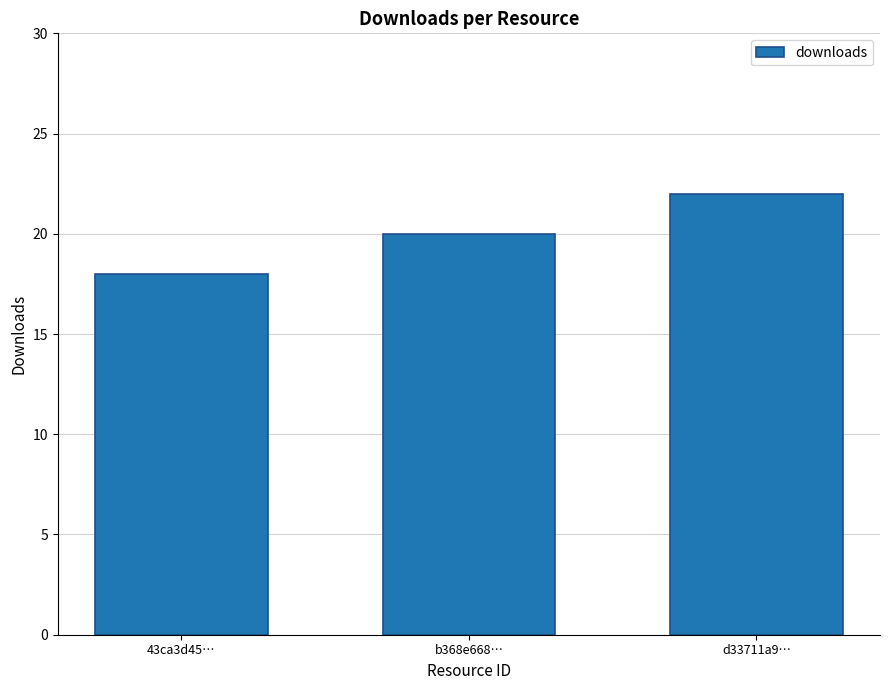

Are the bars horizontal?

No